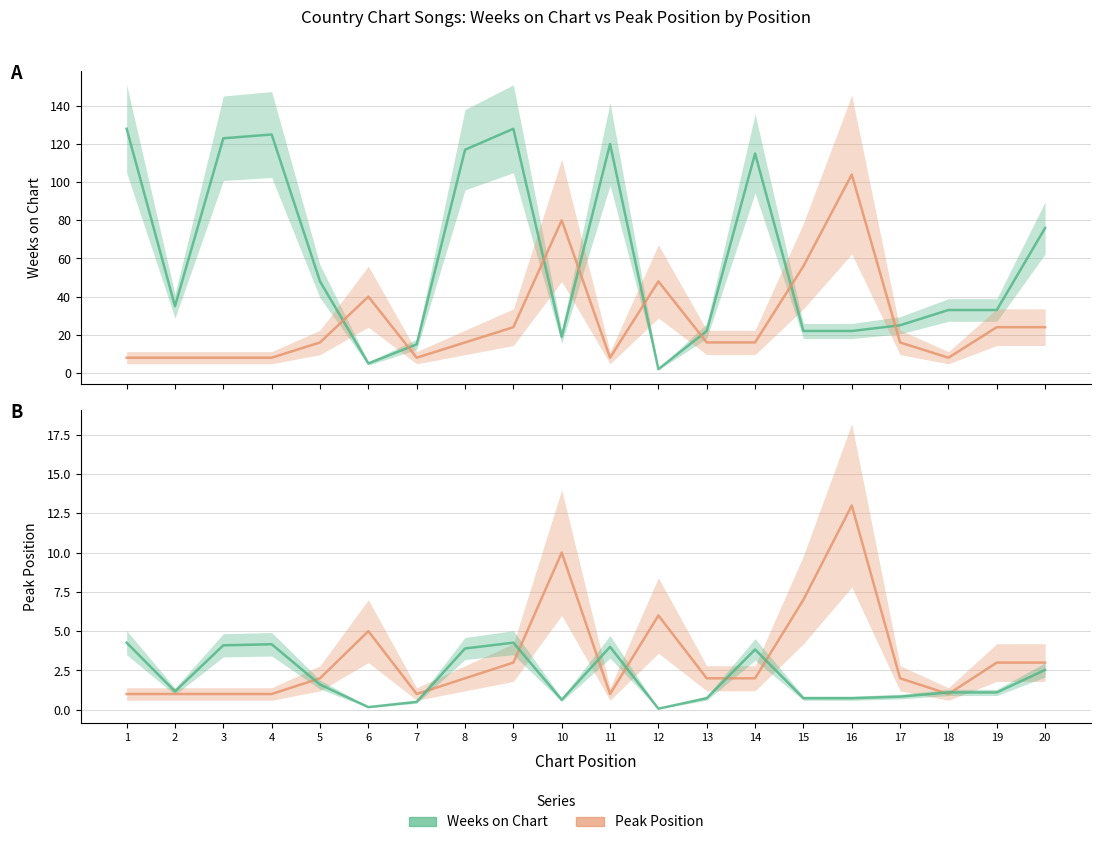

Which category has the highest value in the Peak Position (scaled) series?

16